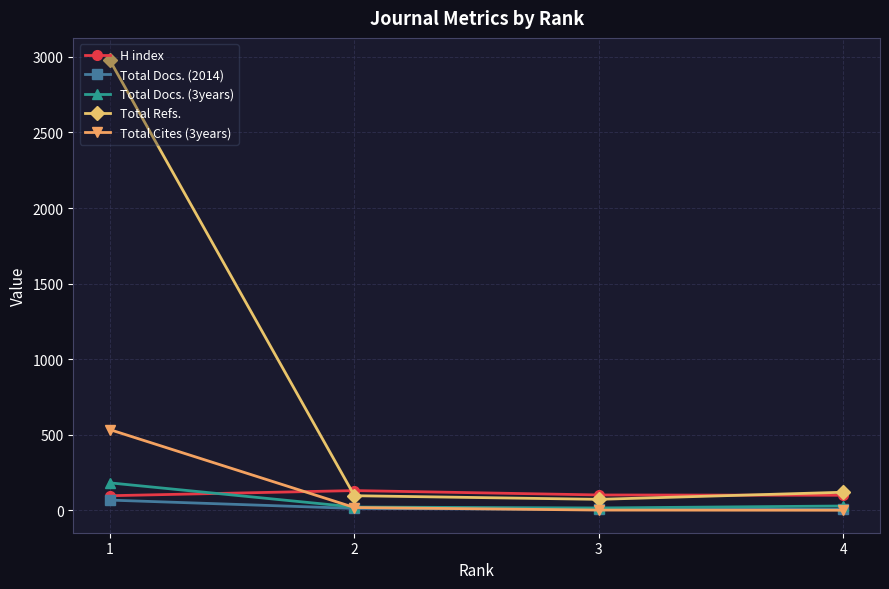

How many data points in Total Docs. (3years) are less than 29?

2